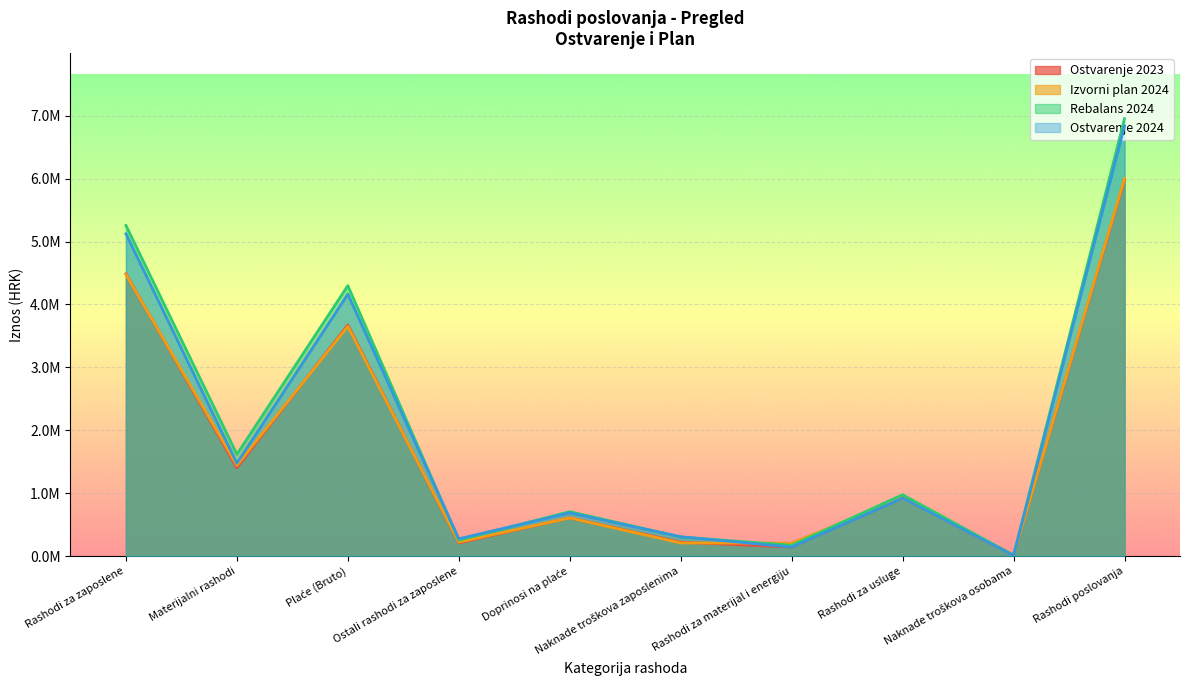

Between which two adjacent categories do Izvorni plan 2024 and Ostvarenje 2024 first intersect?

Naknade troškova zaposlenima and Rashodi za materijal i energiju